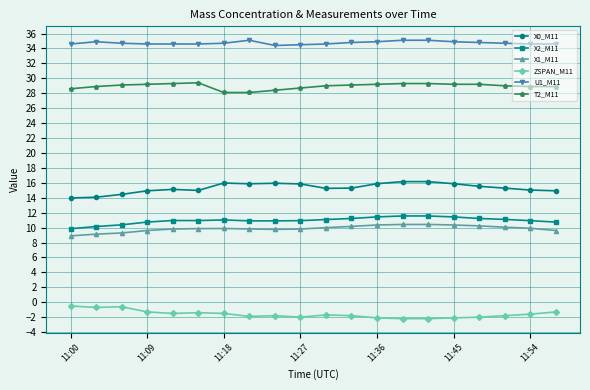

Which series has the largest total across all categories?

U1_M11